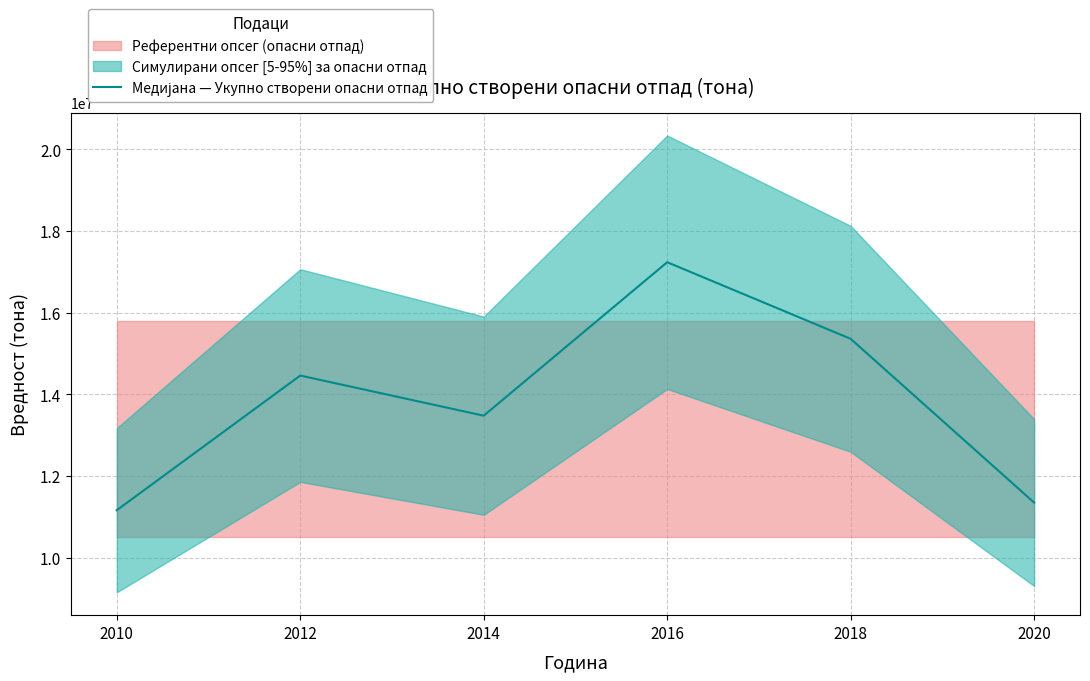

What is the approximate value at 2018, to the nearest 100?

15355900